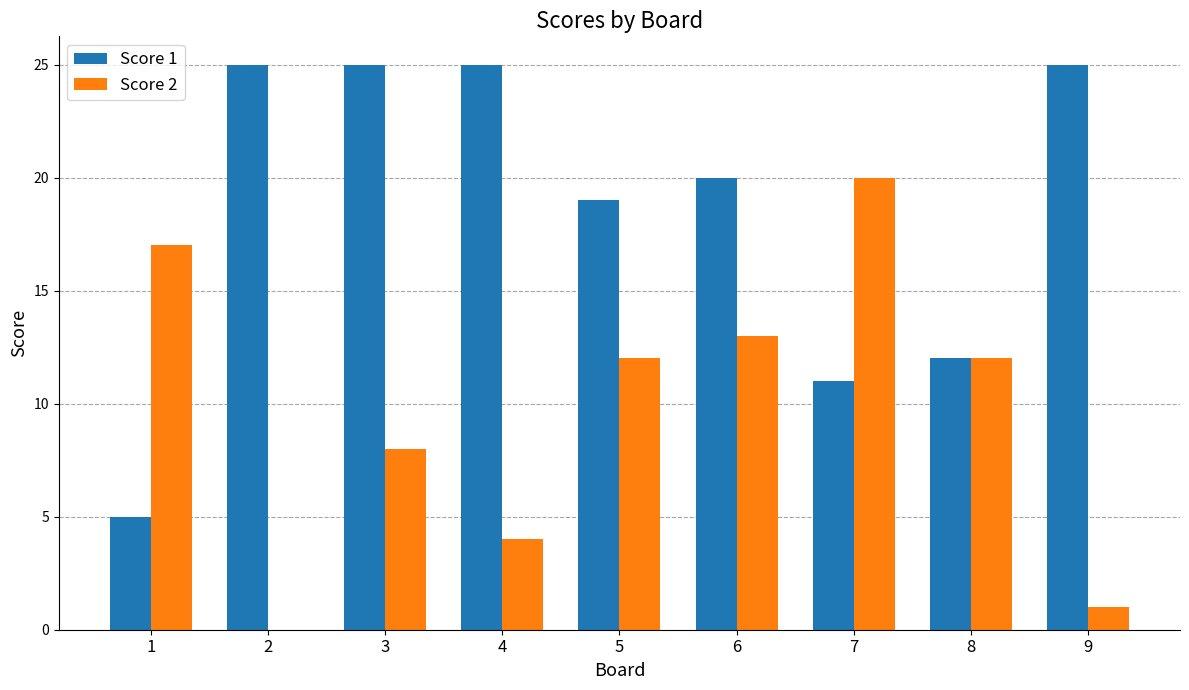

Which series changed the most between 6 and 7?

Score 1